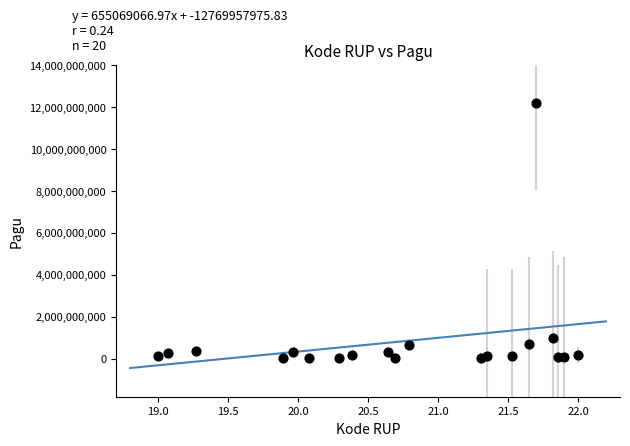

What Y value in the scatter plot is closest to 6093056000?

971640000